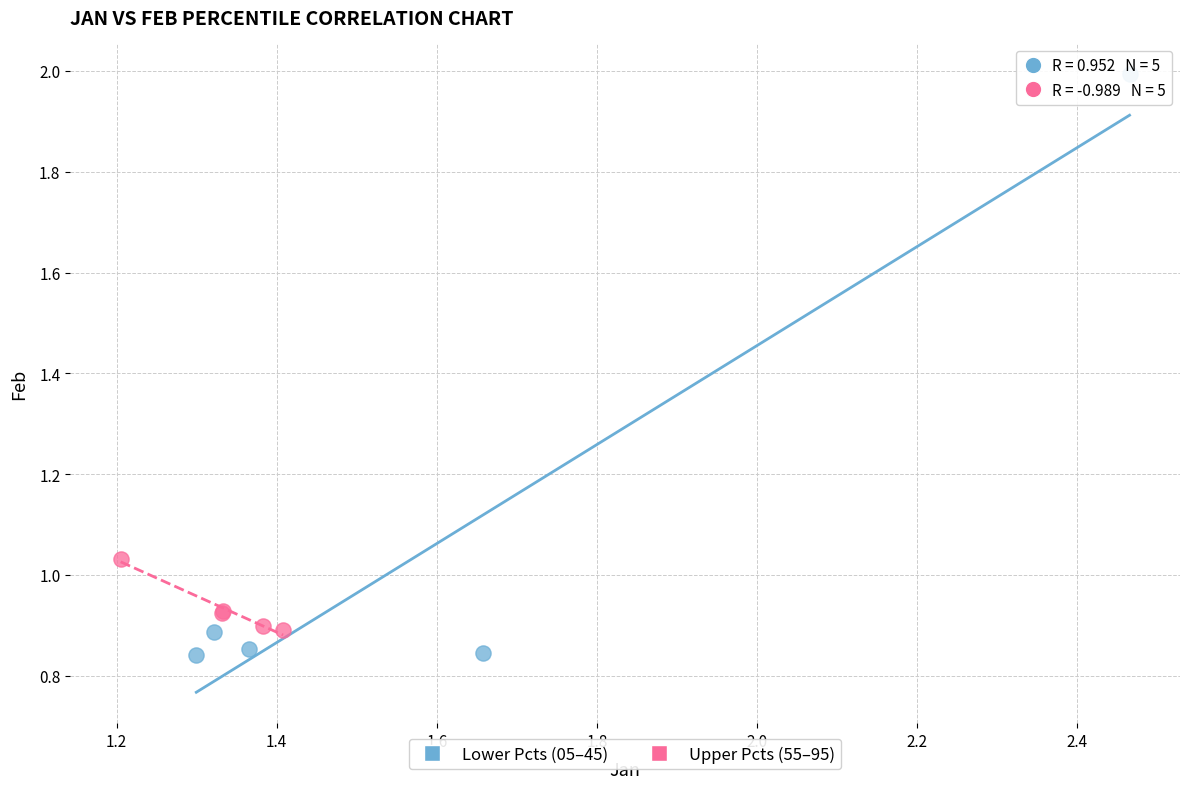

What are all the series names shown in the legend?

Lower Pcts (05–45), Upper Pcts (55–95)